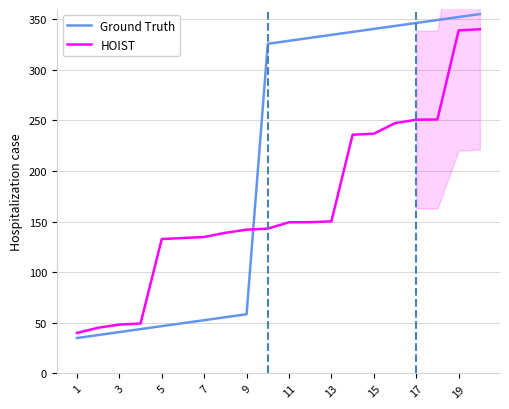

True or false: HOIST and Ground Truth cross at least once.

True